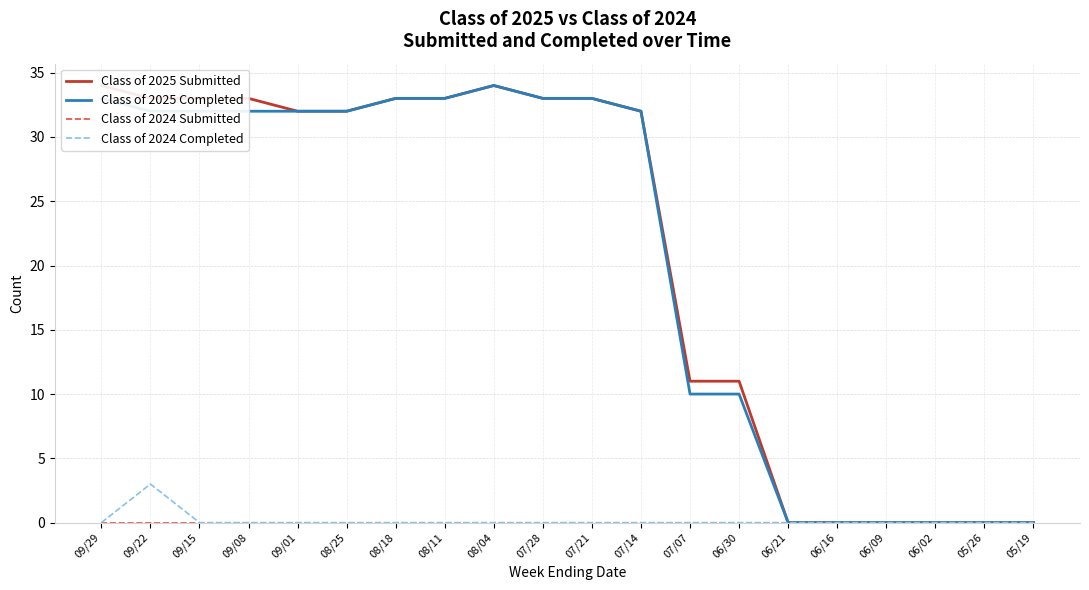

What is the highest value of the Class of 2024 Completed series?

3